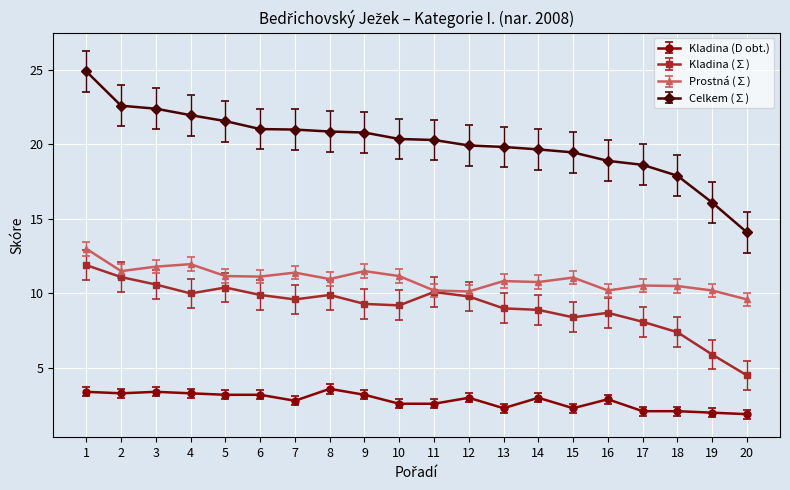

Rank the series at 3 from highest to lowest value.

Celkem (∑), Prostná (∑), Kladina (∑), Kladina (D obt.)